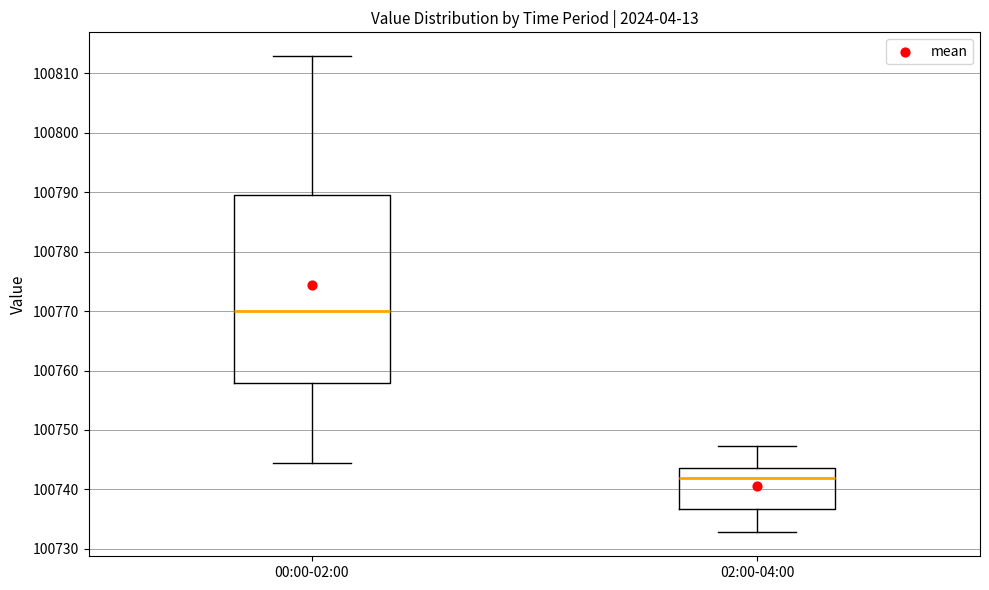

Comparing the boxes themselves (not the whiskers), which one is the tallest?

00:00-02:00